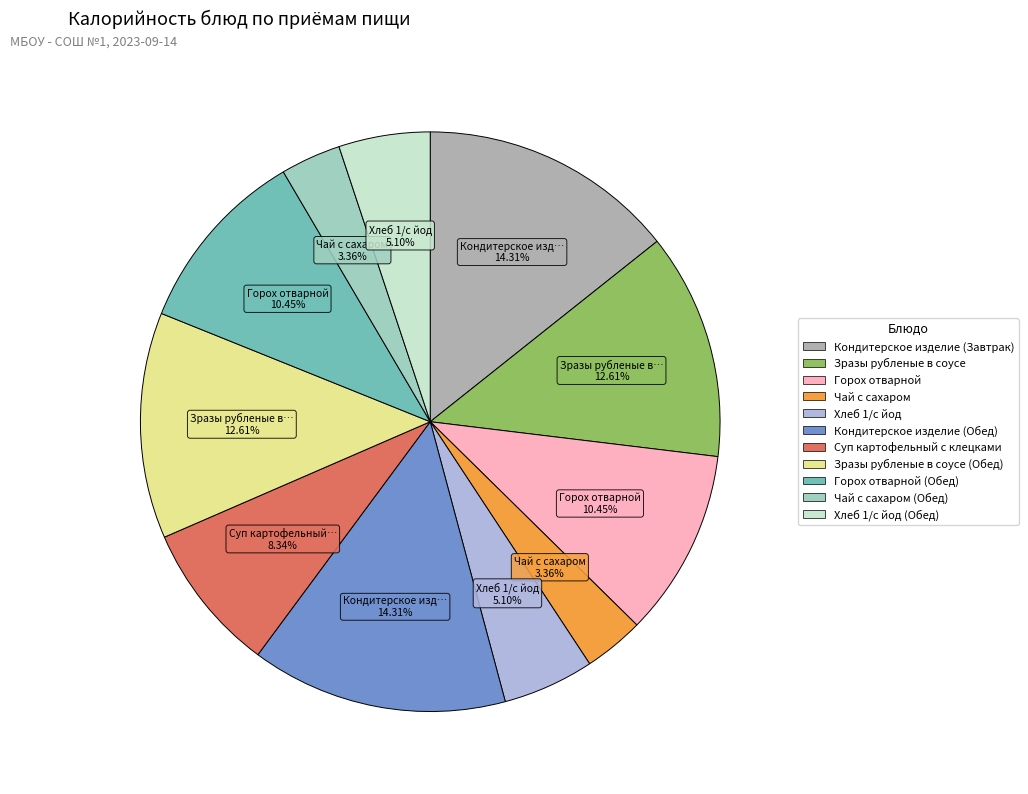

Which category has the smallest portion of the pie?

Чай с сахаром